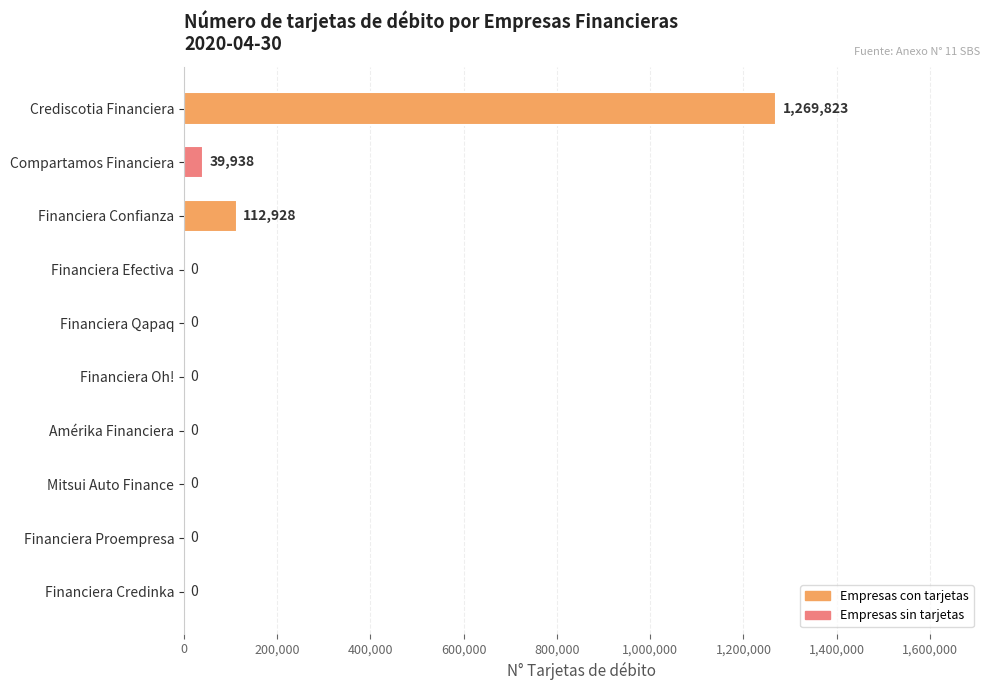

Which has a higher value, Mitsui Auto Finance or Compartamos Financiera?

Compartamos Financiera